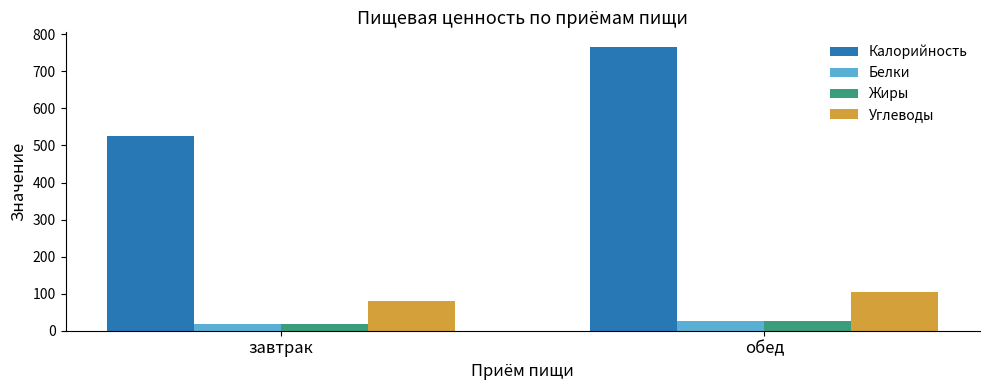

At which label is Жиры closest to 21?

завтрак